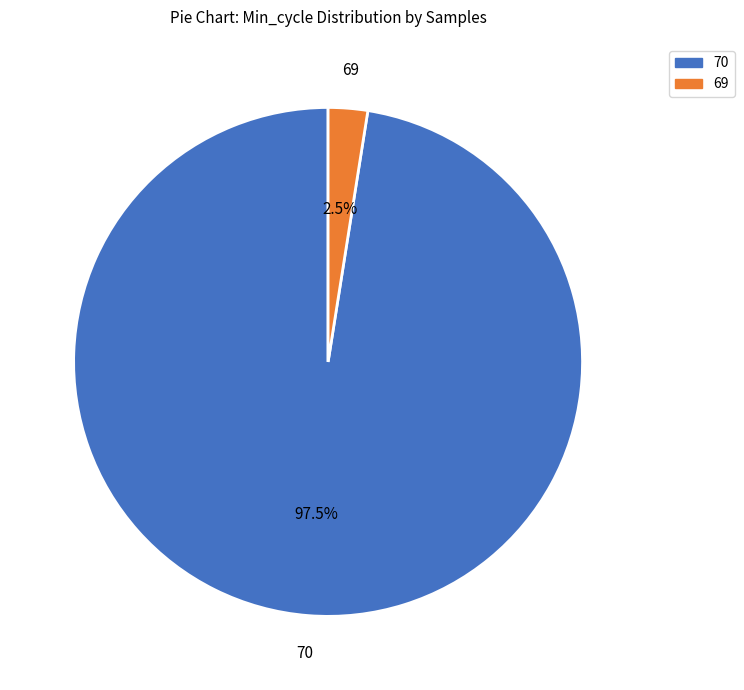

Rank the categories by value from highest to lowest.

70, 69